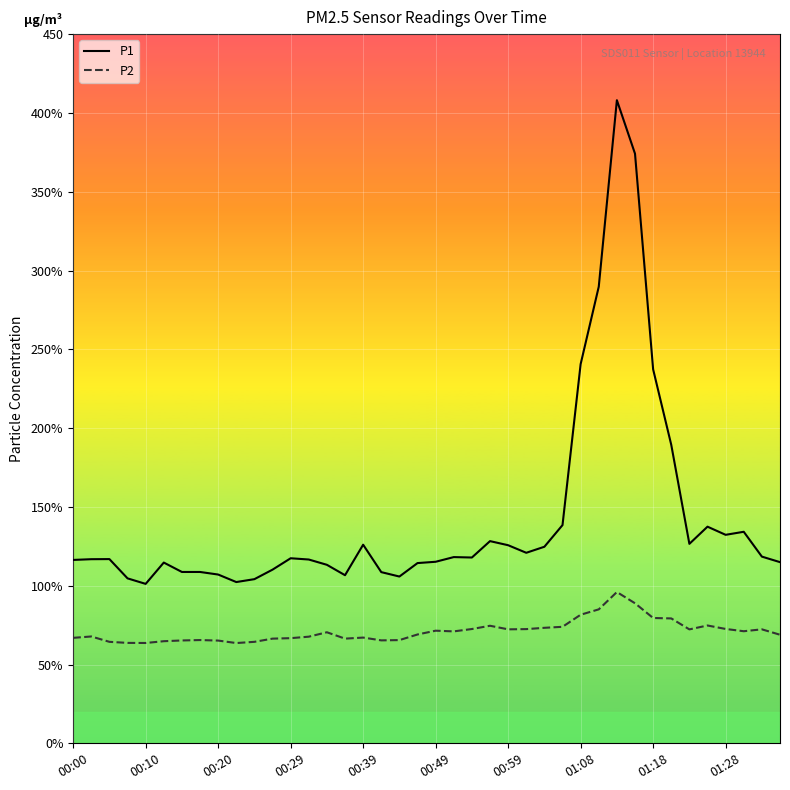

What are all the series names shown in the legend?

P1, P2